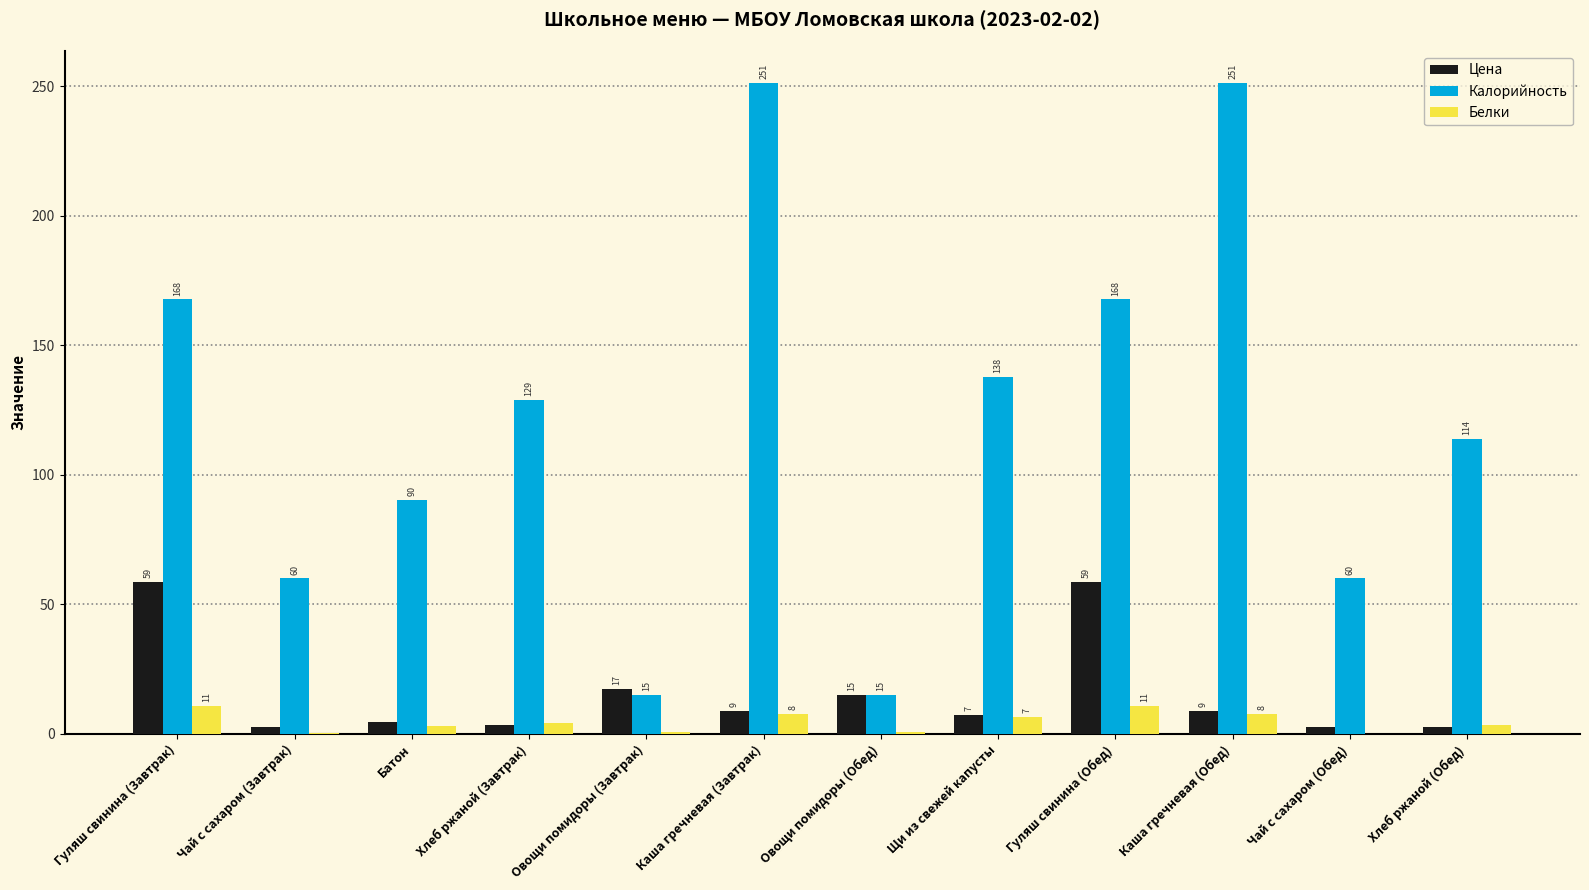

Are the bars grouped side by side (vs. stacked)?

Yes